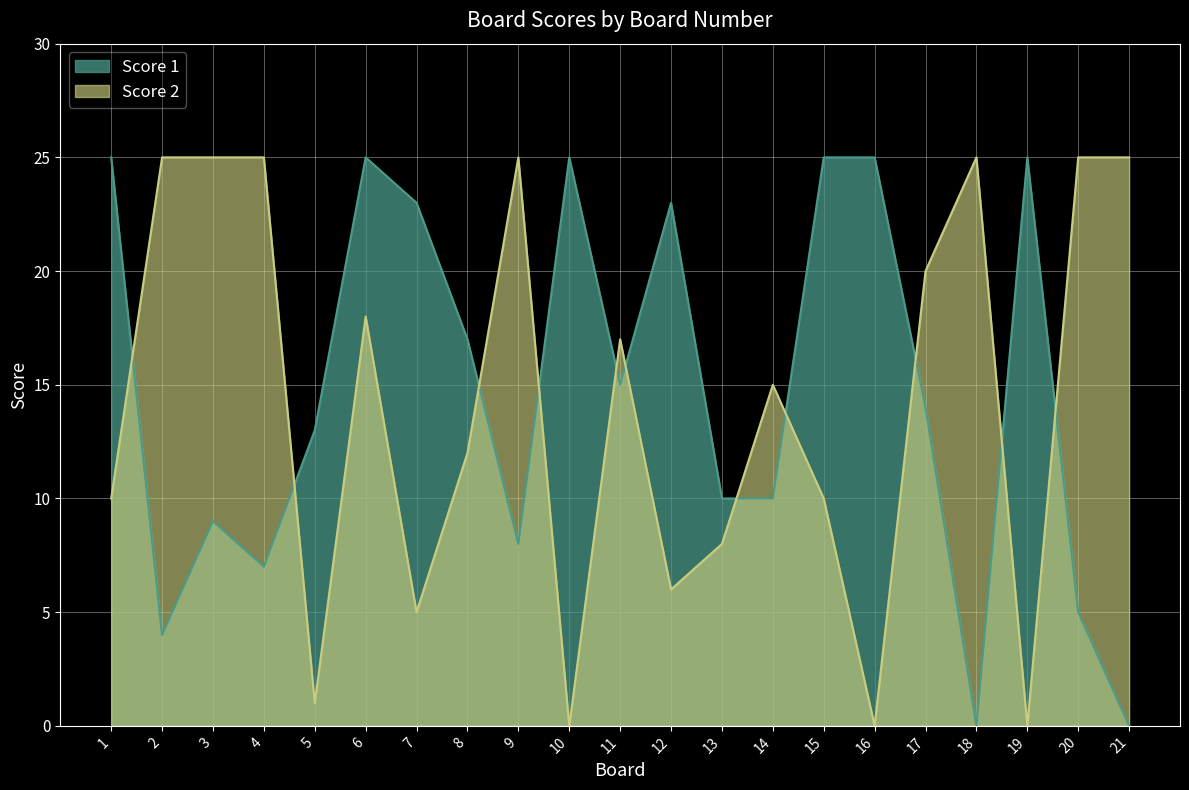

Which has a higher value, 4 or 20?

4